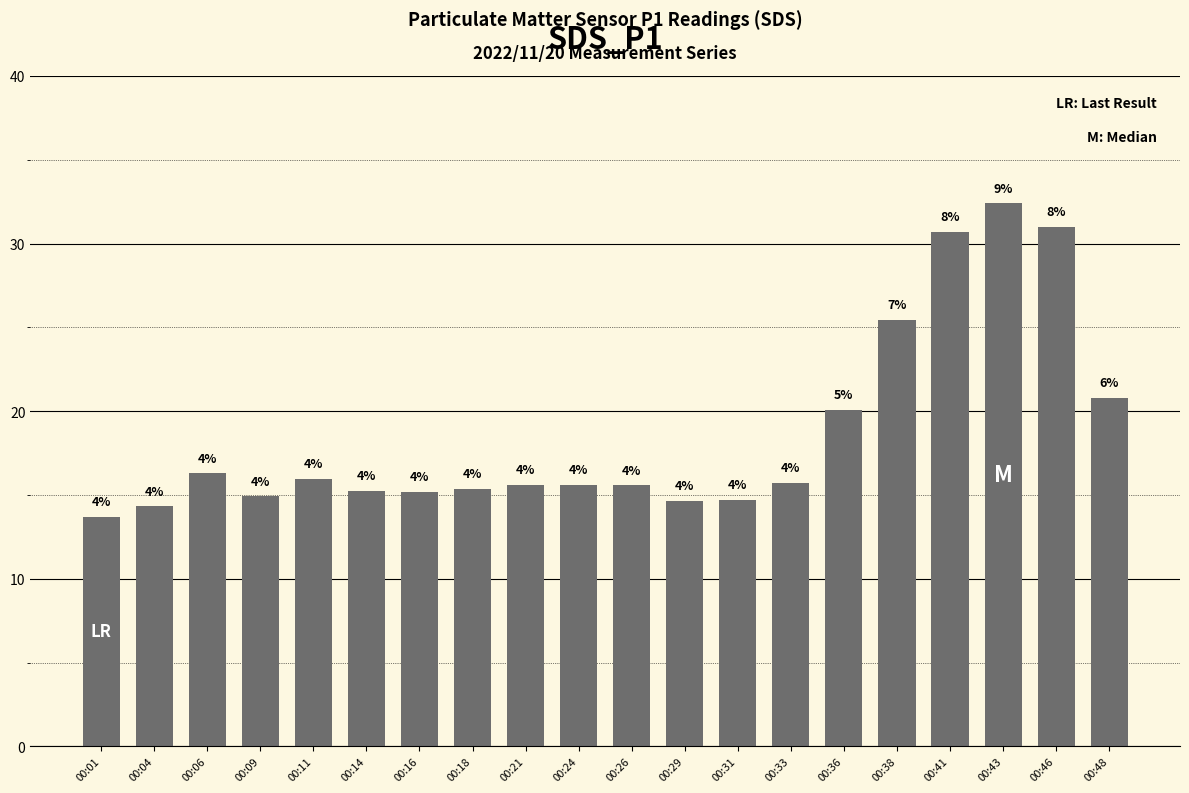

How many bars are there in total?

20